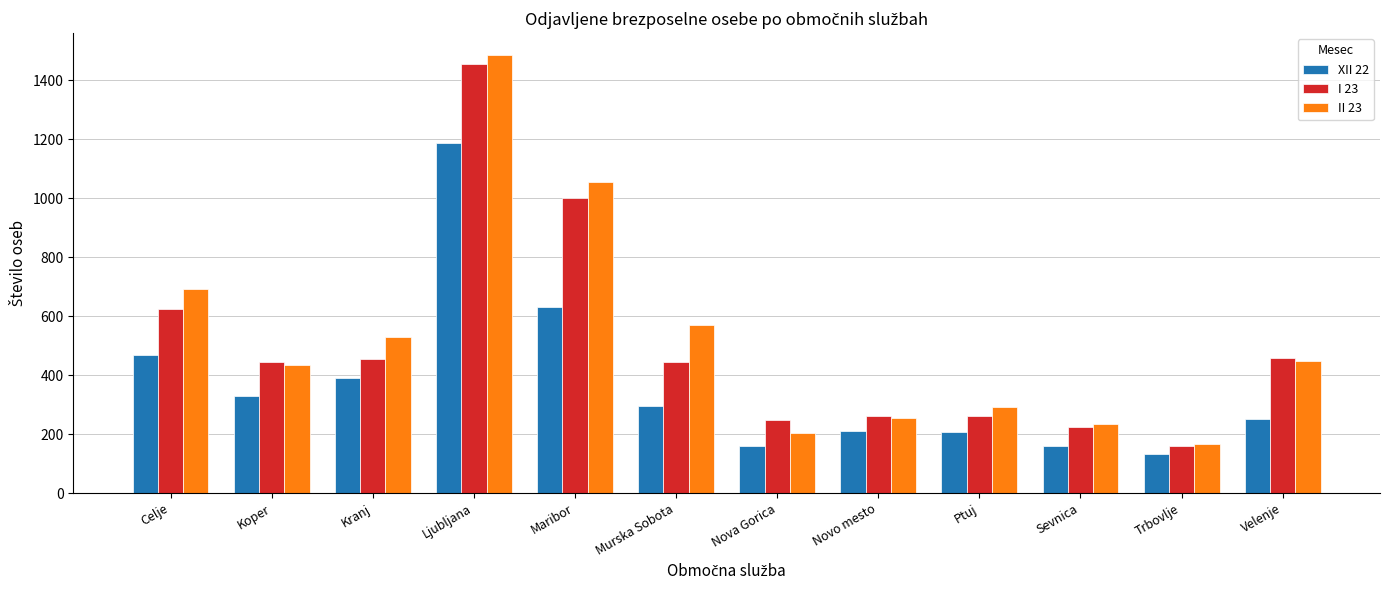

The value of XII 22 at Velenje is 250. True or false?

True